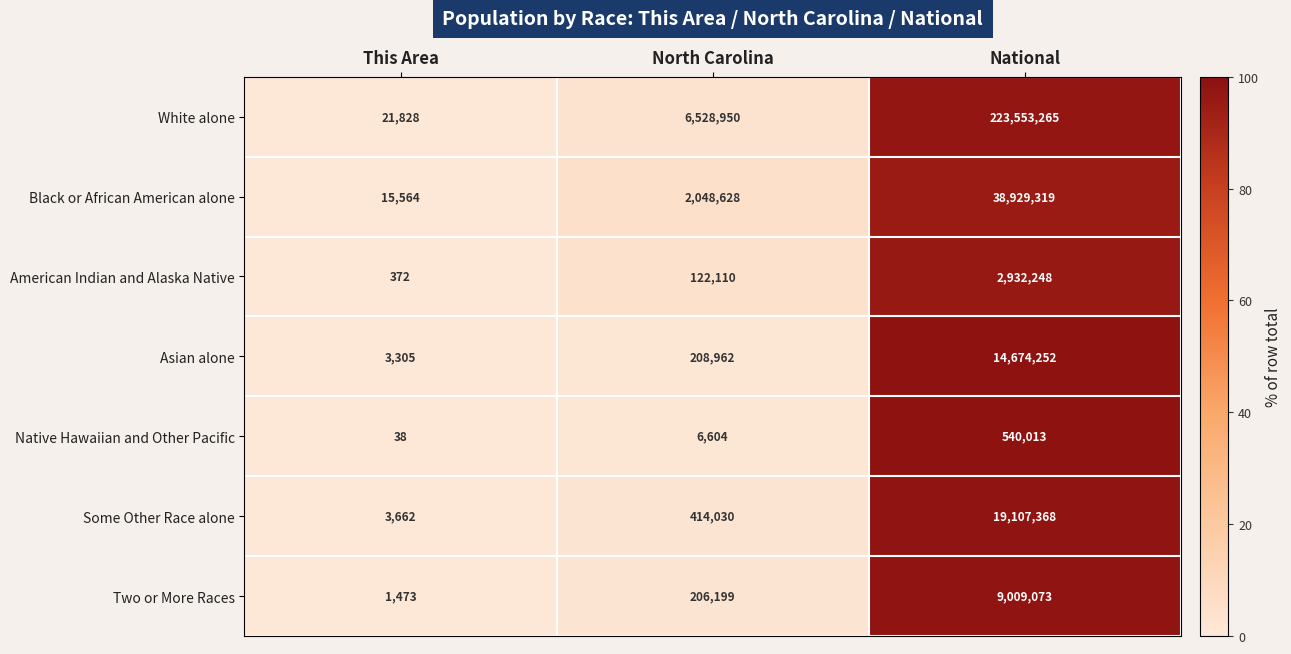

Reading left to right, transcribe all the data shown in this chart.

White alone: This Area=21828	North Carolina=6528950	National=223553265
Black or African American alone: This Area=15564	North Carolina=2048628	National=38929319
American Indian and Alaska Native: This Area=372	North Carolina=122110	National=2932248
Asian alone: This Area=3305	North Carolina=208962	National=14674252
Native Hawaiian and Other Pacific: This Area=38	North Carolina=6604	National=540013
Some Other Race alone: This Area=3662	North Carolina=414030	National=19107368
Two or More Races: This Area=1473	North Carolina=206199	National=9009073